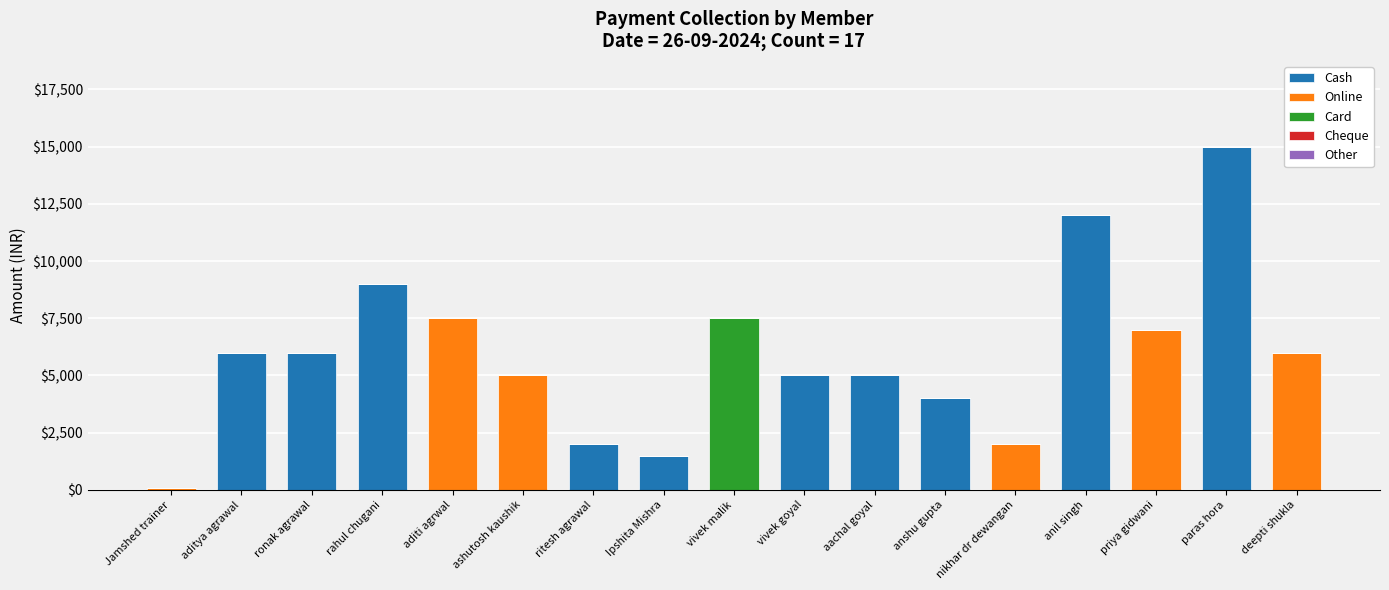

How many series are shown in this chart?

3